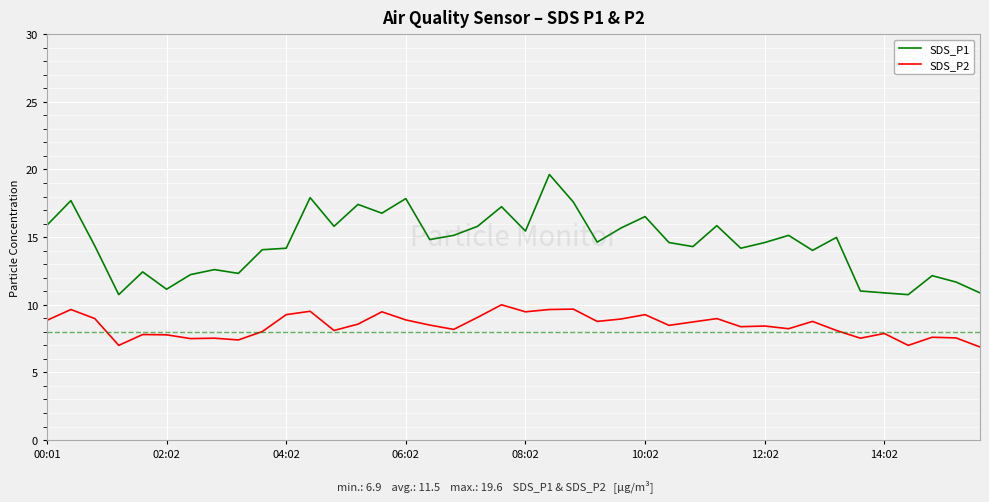

Which series has the widest spread of values?

SDS_P1